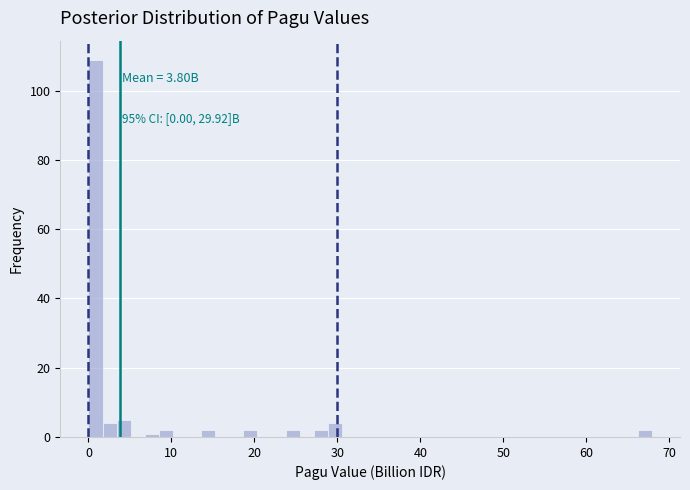

Read against the x-axis, roughly where is the centre of the tallest bar?

1